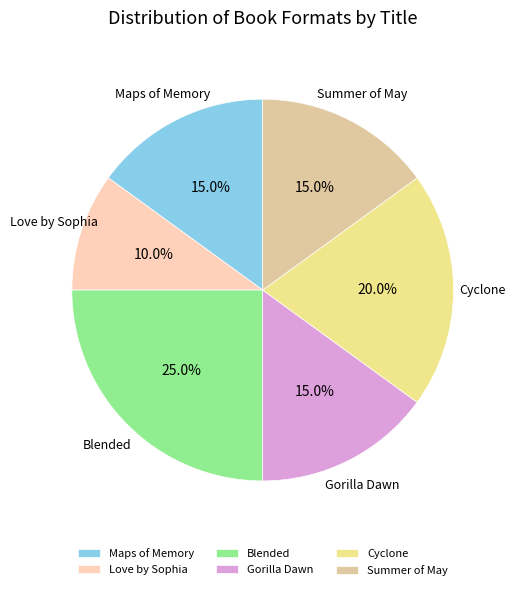

To the nearest percent, what is the average slice percentage?

17%